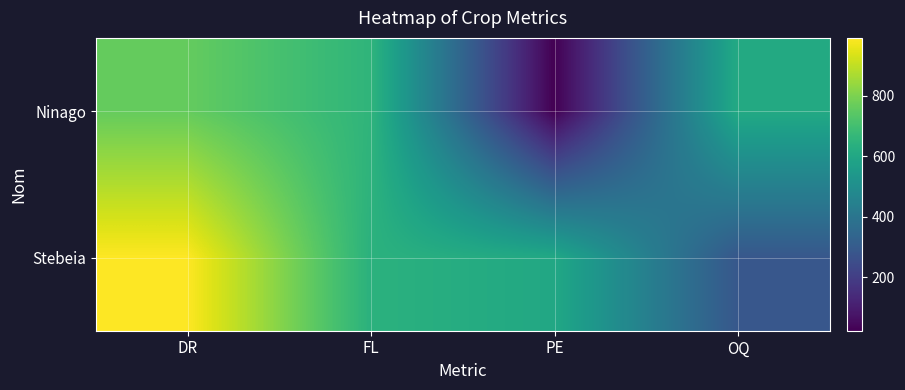

What is the spread (max minus min) of values at PE?

580